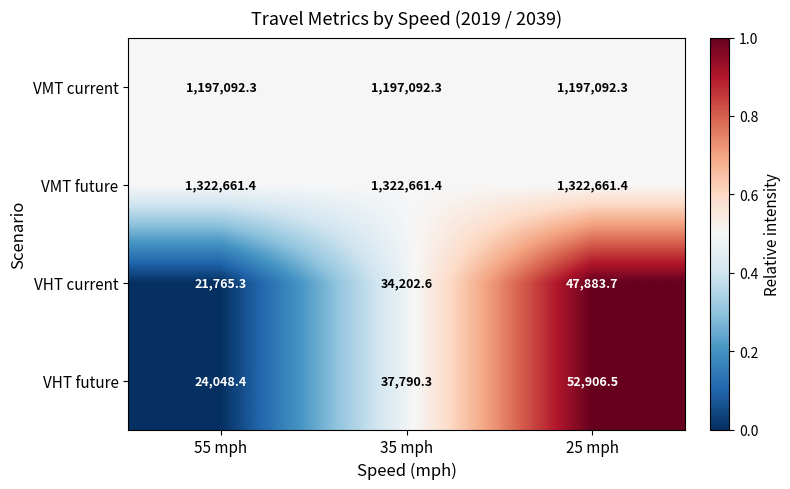

What value does the VHT future series have at 25 mph?

52906.5